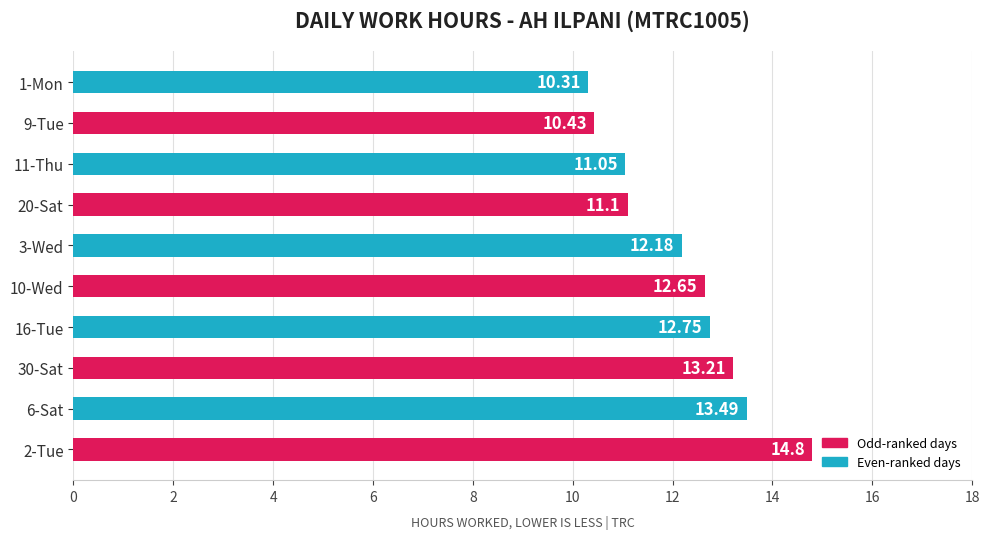

What is the maximum value shown in the chart?

14.8